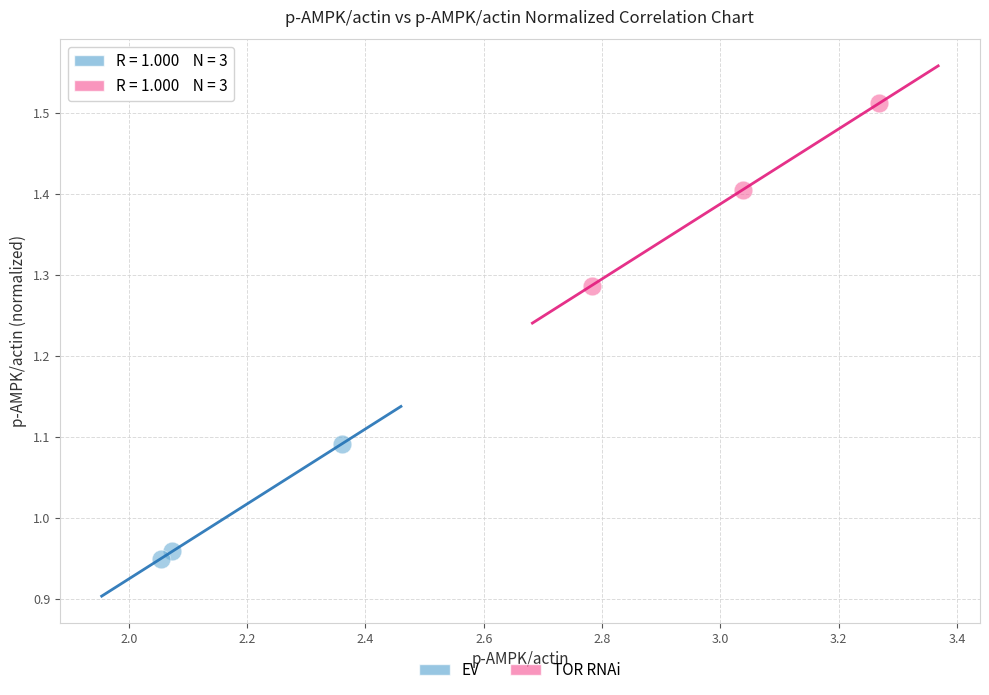

Which series reaches the minimum Y coordinate?

EV